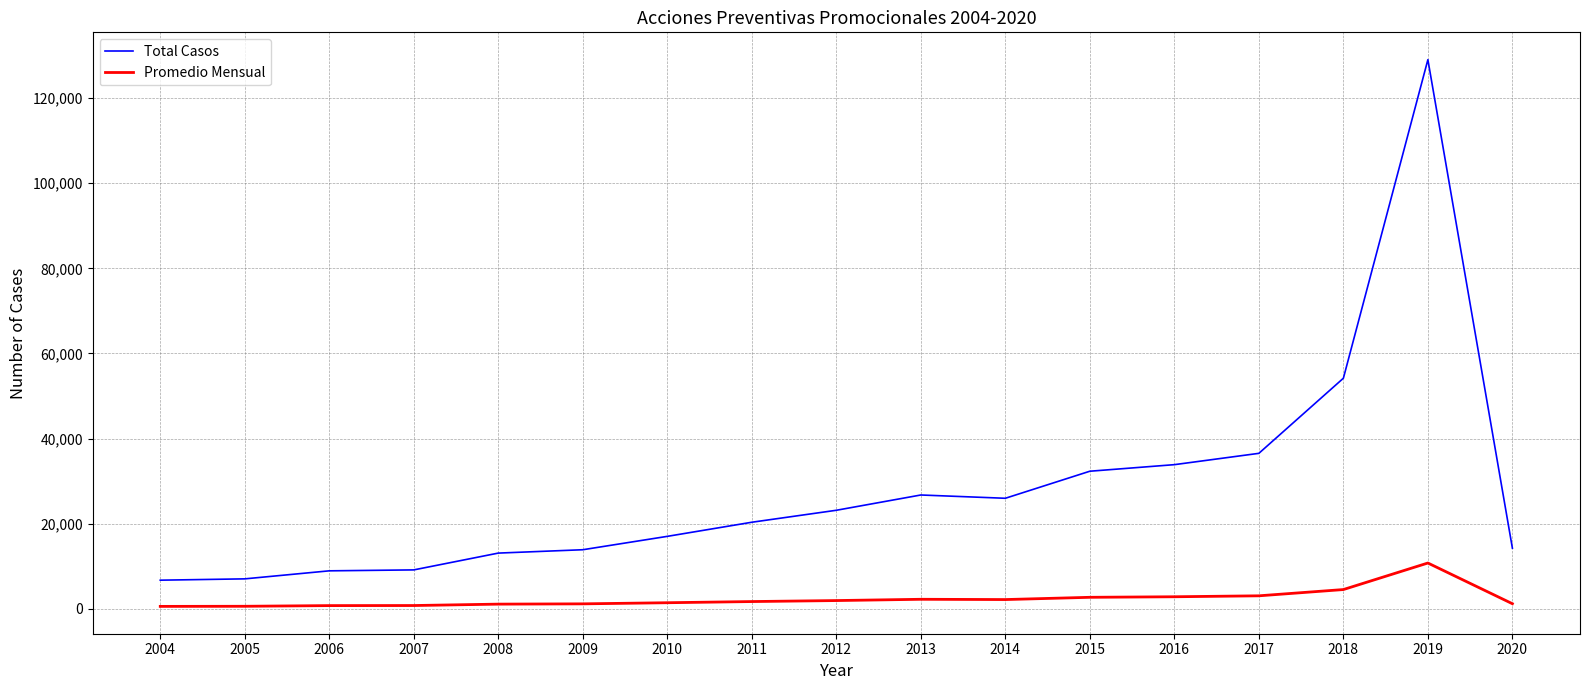

Between 2018 and 2019, which series saw the biggest shift?

Total Casos